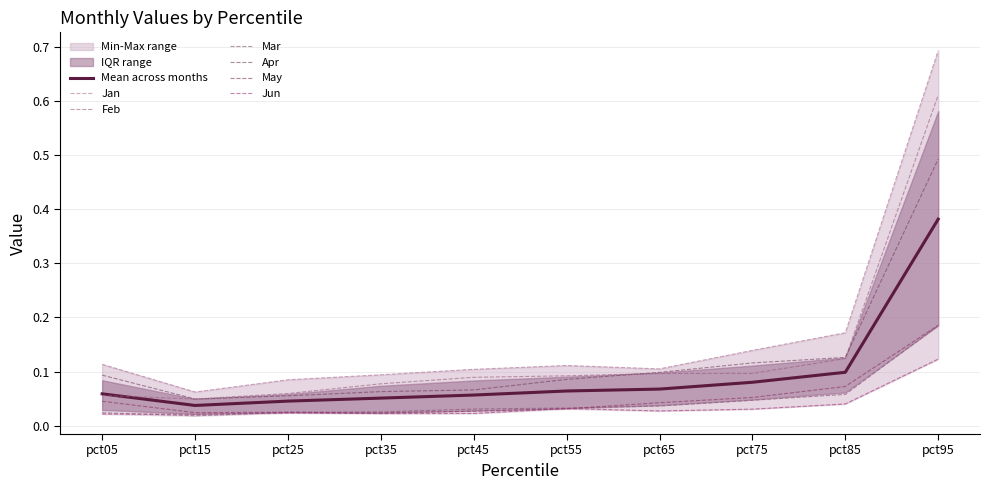

What are all the series names shown in the legend?

Jan, Feb, Mar, Apr, May, Jun